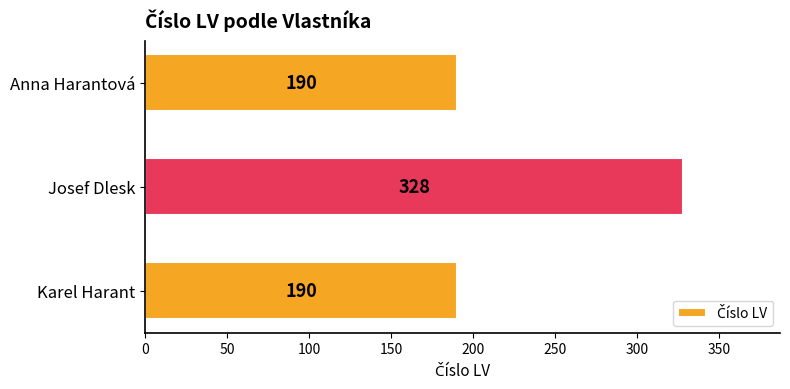

Count the number of data series in this chart.

1